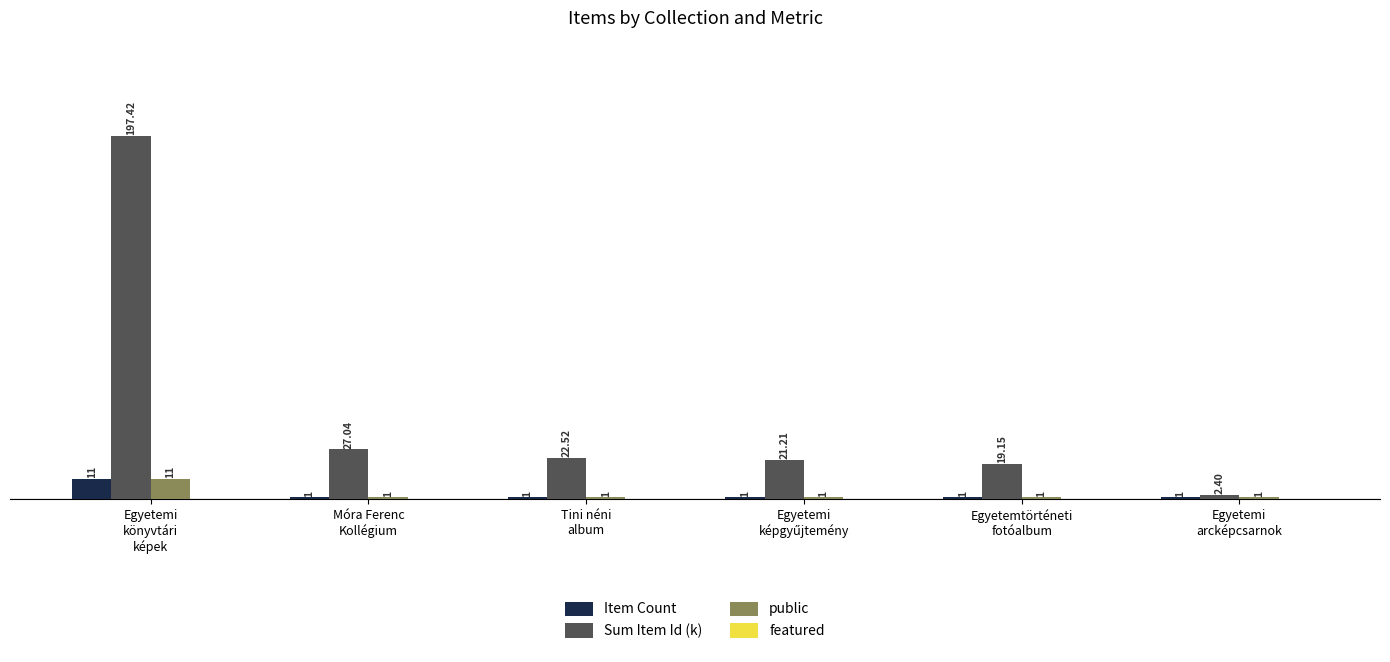

Which series has the largest total across all categories?

Sum Item Id (k)